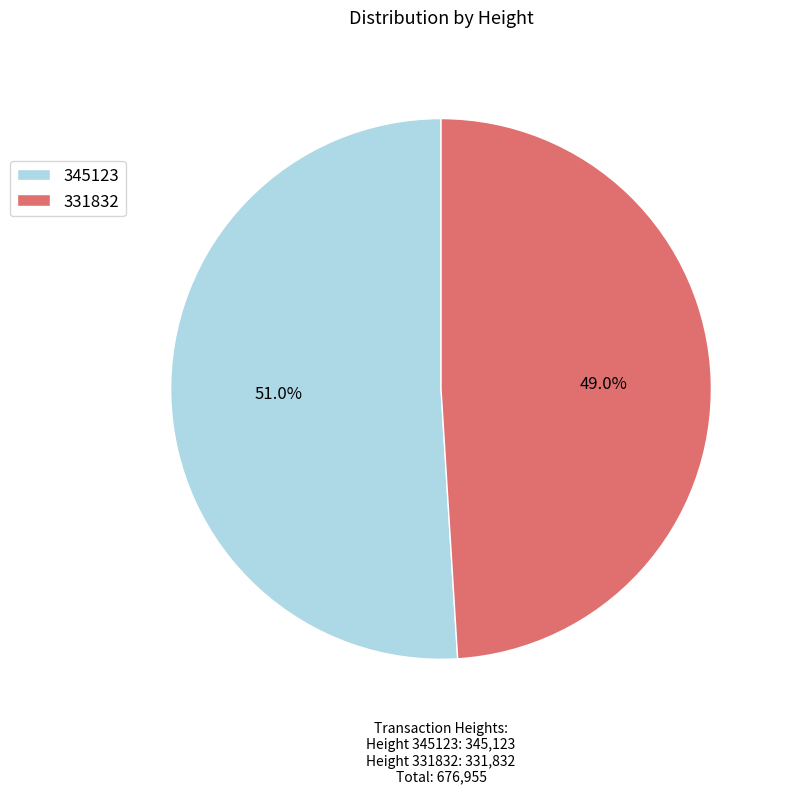

True or false: 331832 accounts for 49% of the total.

True